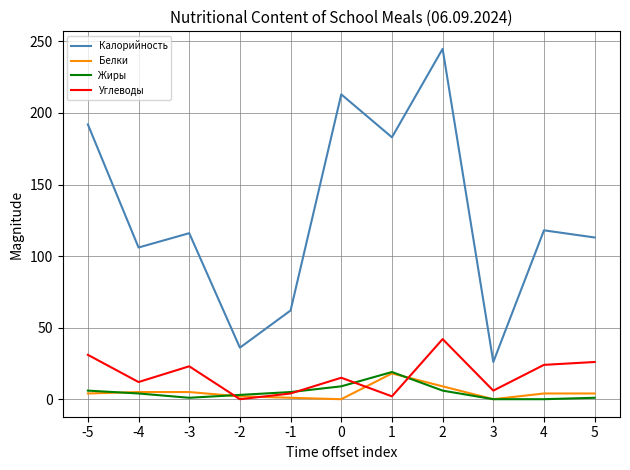

True or false: Калорийность has more than 1 interior local peaks.

True